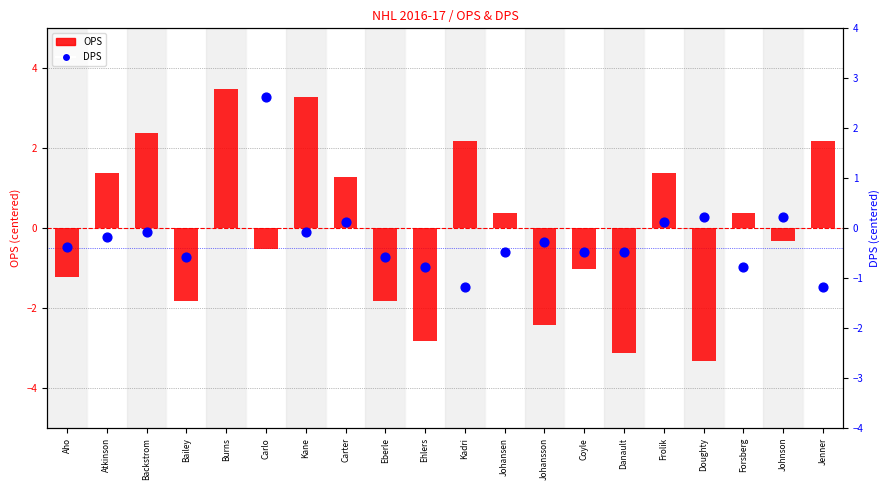

At how many categories does at least one series exceed 3?

2